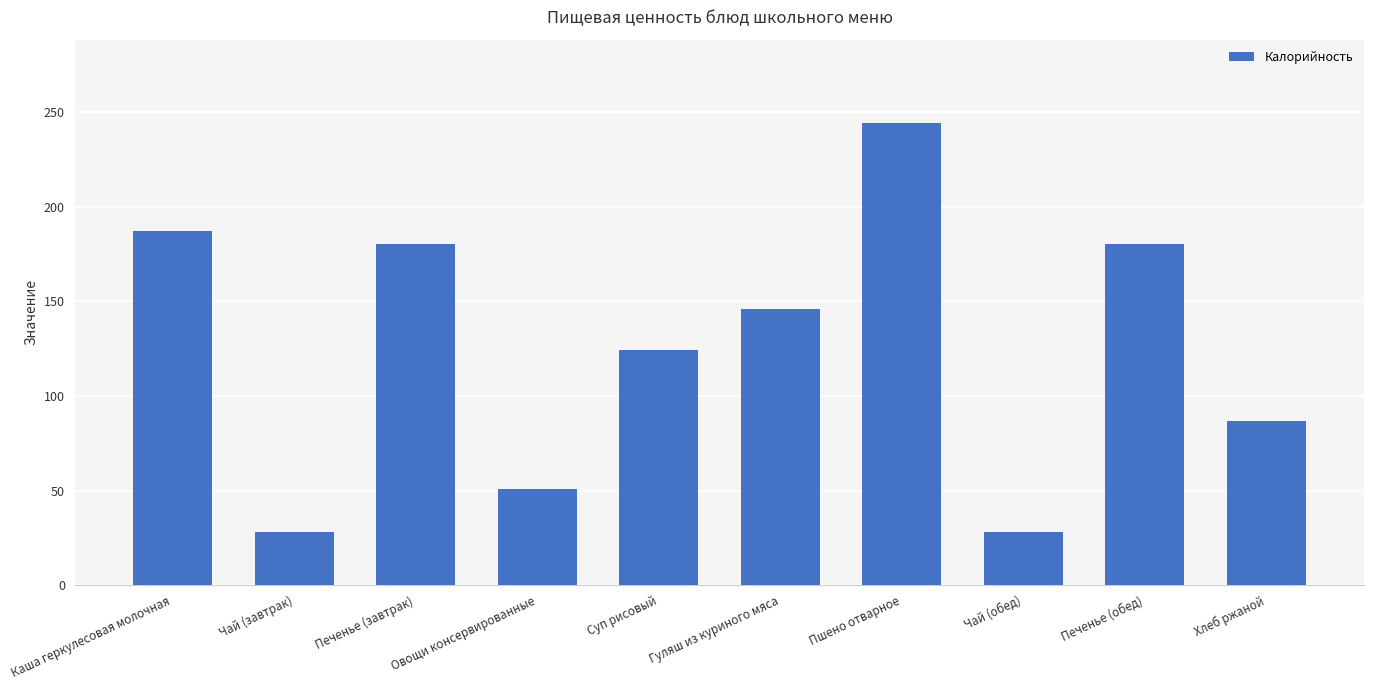

What is the approximate value at Овощи консервированные?

51.0